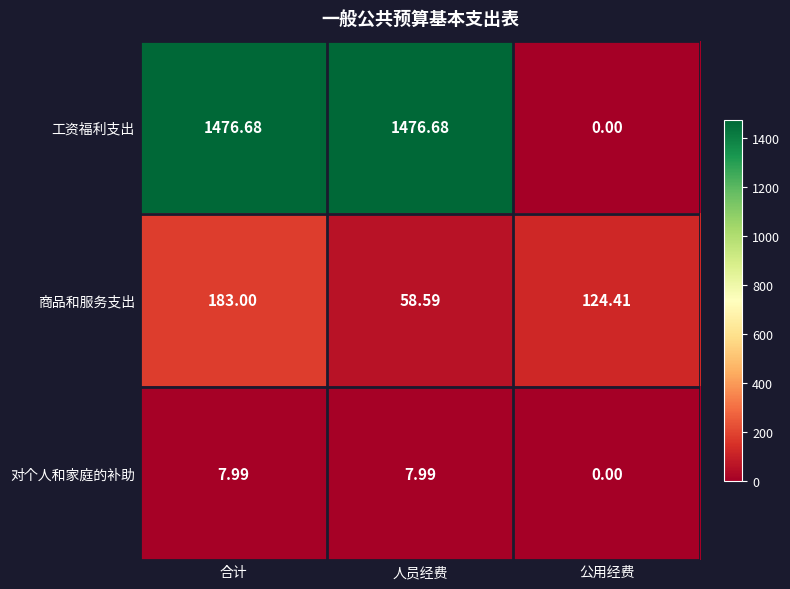

At which label is 工资福利支出 closest to 738?

公用经费